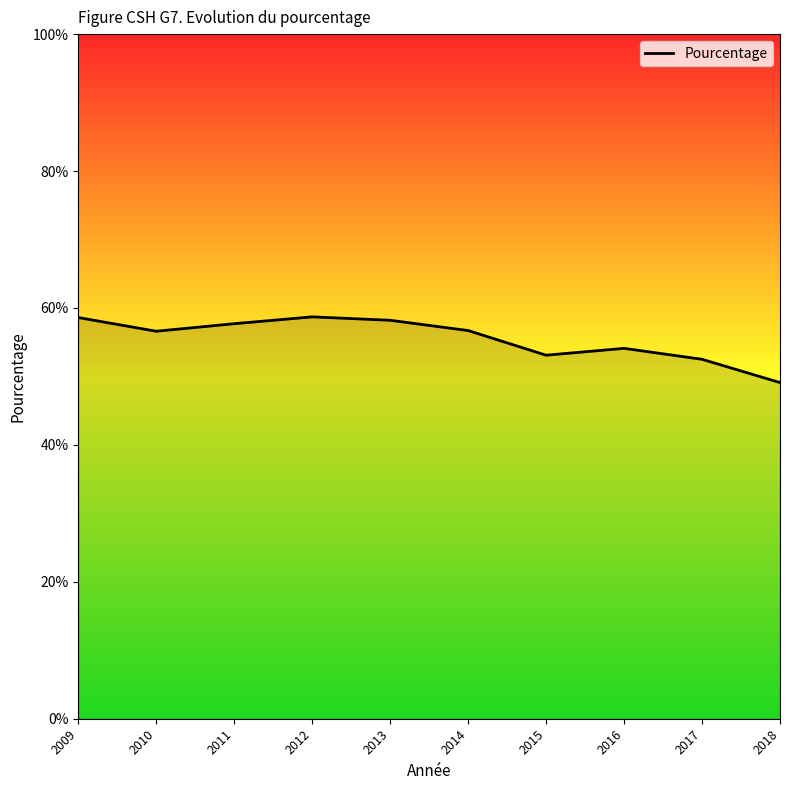

Rank the categories by value from lowest to highest.

2018, 2017, 2015, 2016, 2010, 2014, 2011, 2013, 2009, 2012